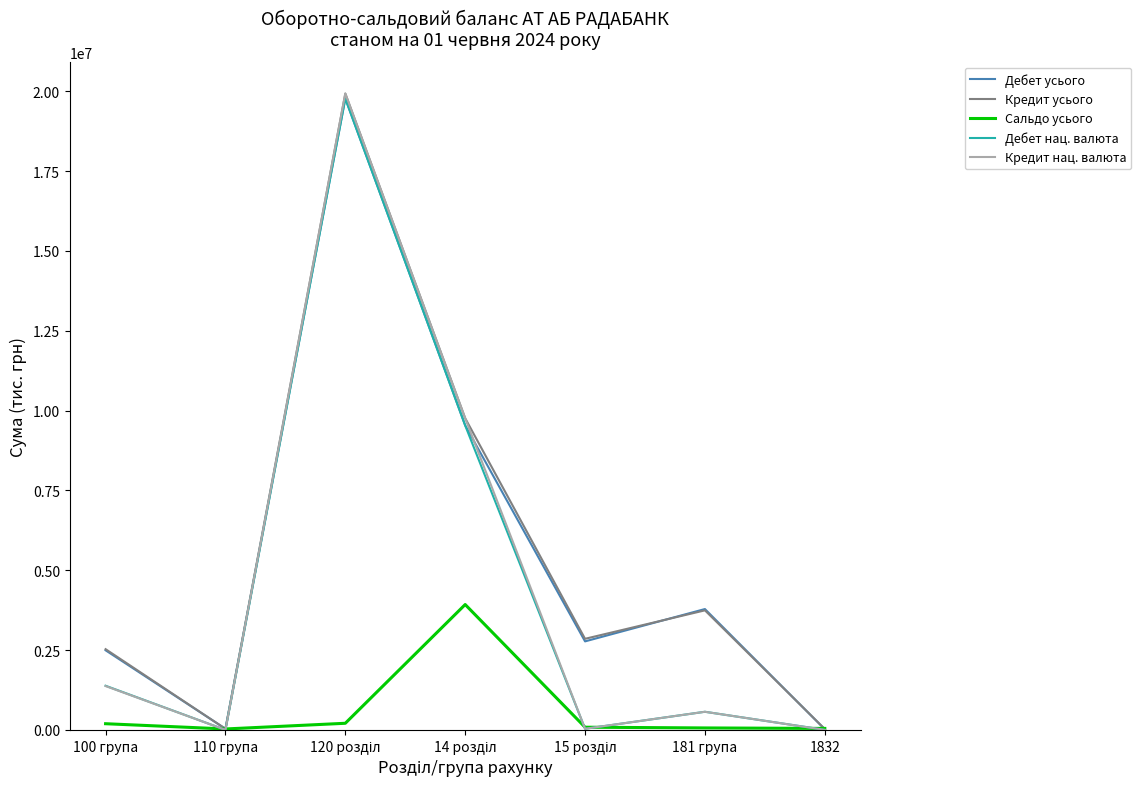

Which series has the widest spread of values?

Кредит нац. валюта